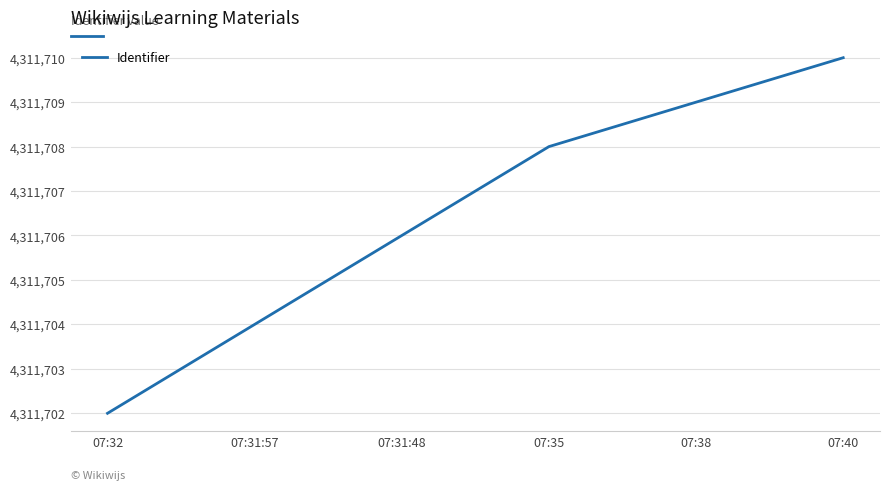

How many distinct data groups are displayed?

1